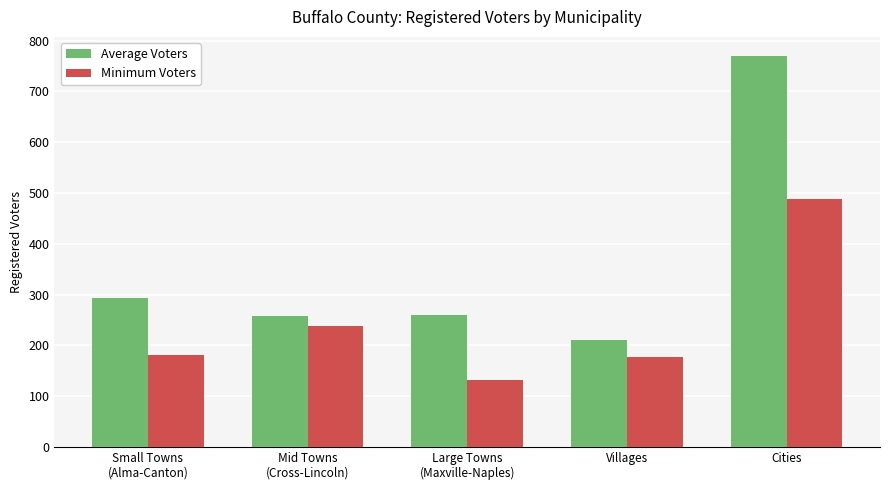

What is the spread (max minus min) of values at Mid Towns
(Cross-Lincoln)?

20